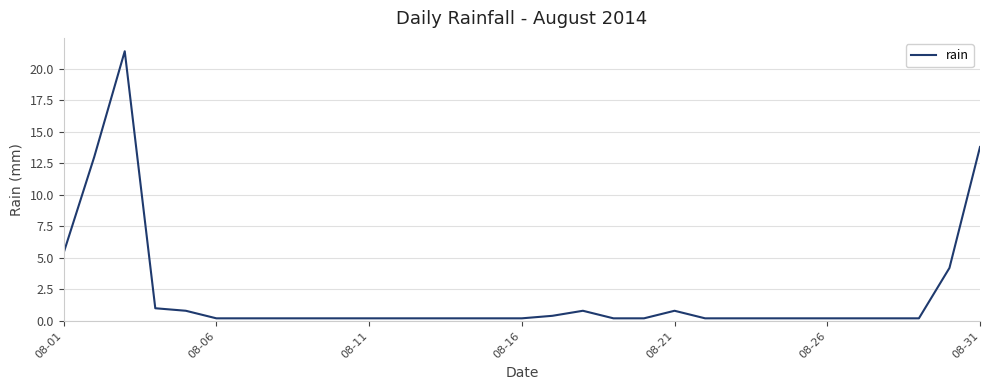

What is the greatest value displayed?

21.4